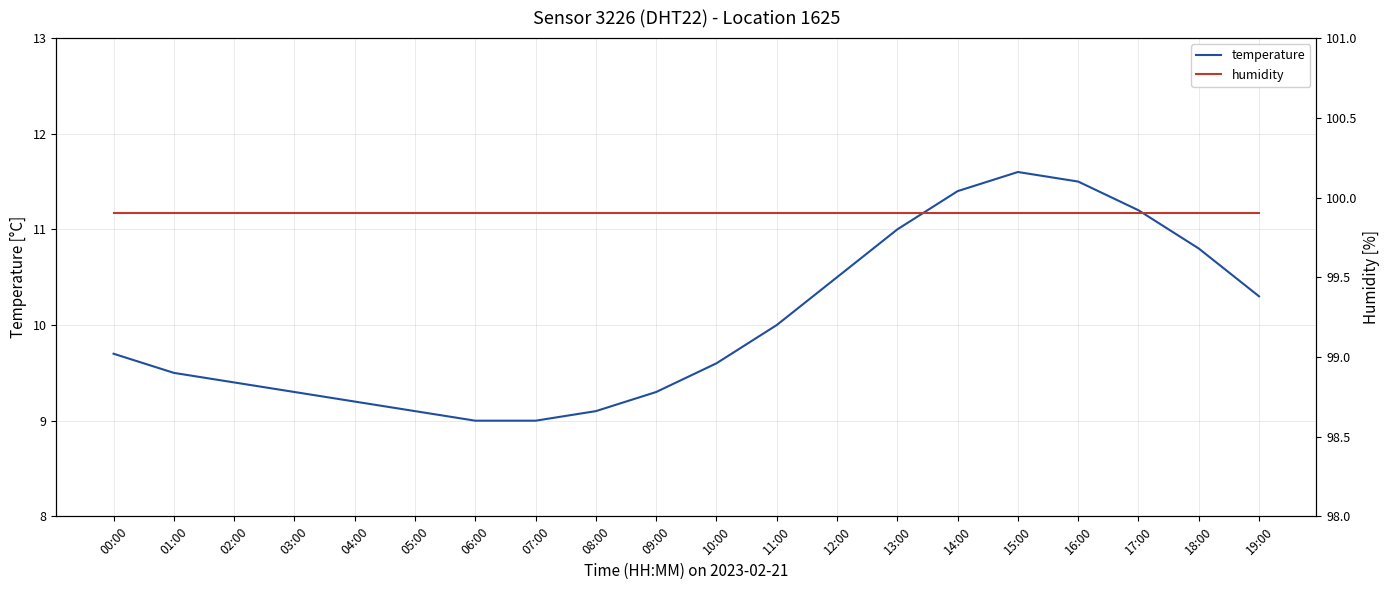

At 19:00, list the series in order from largest to smallest.

humidity, temperature